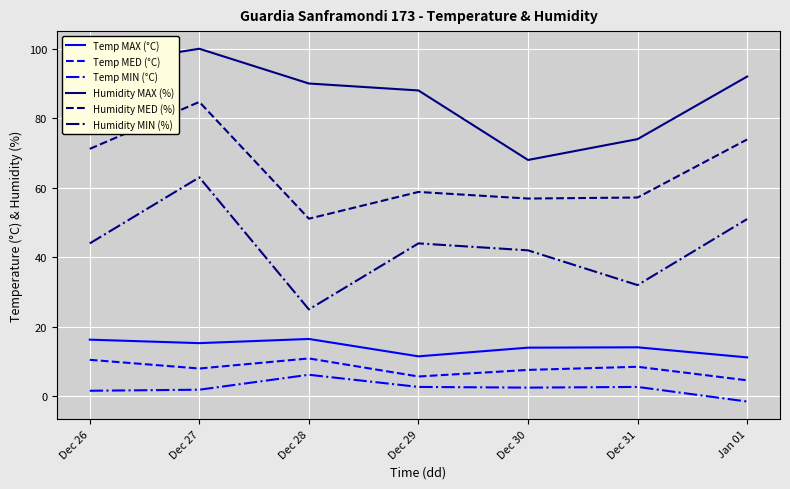

What position from the right is Dec 27?

6